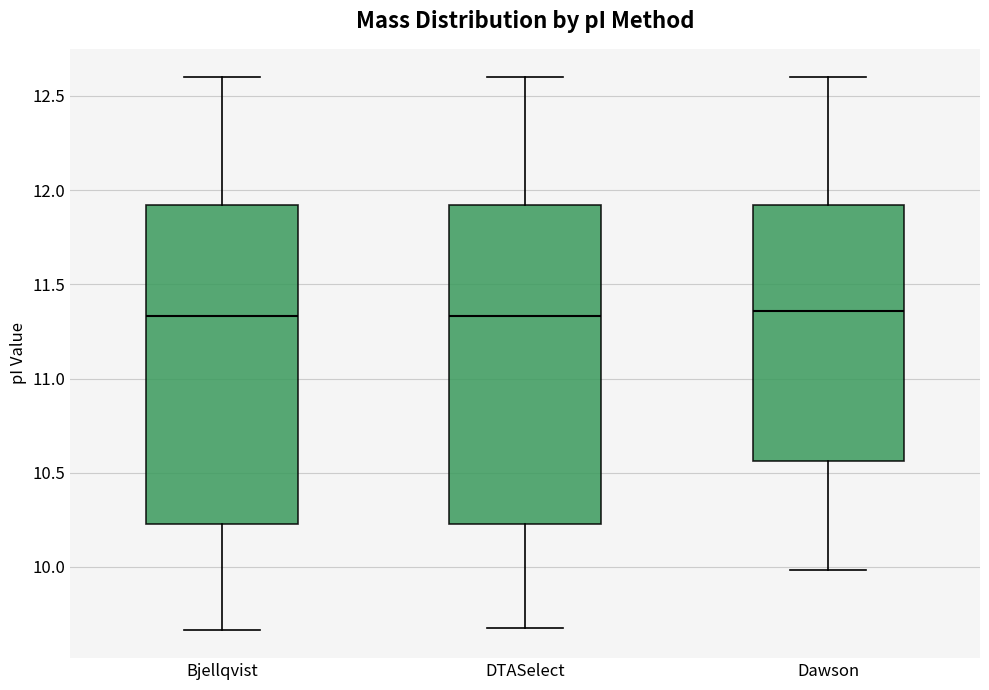

Reading left to right, transcribe this box plot: for each box, give where its median line is, the range the box spans, and where its two whiskers end, as read against the y-axis. The values are not printed on the chart, so give them approximately, as read against the axis.

Bjellqvist: median 11.35, box 10.25 to 11.90, whiskers 9.65 to 12.60
DTASelect: median 11.35, box 10.25 to 11.90, whiskers 9.70 to 12.60
Dawson: median 11.35, box 10.55 to 11.90, whiskers 10.00 to 12.60